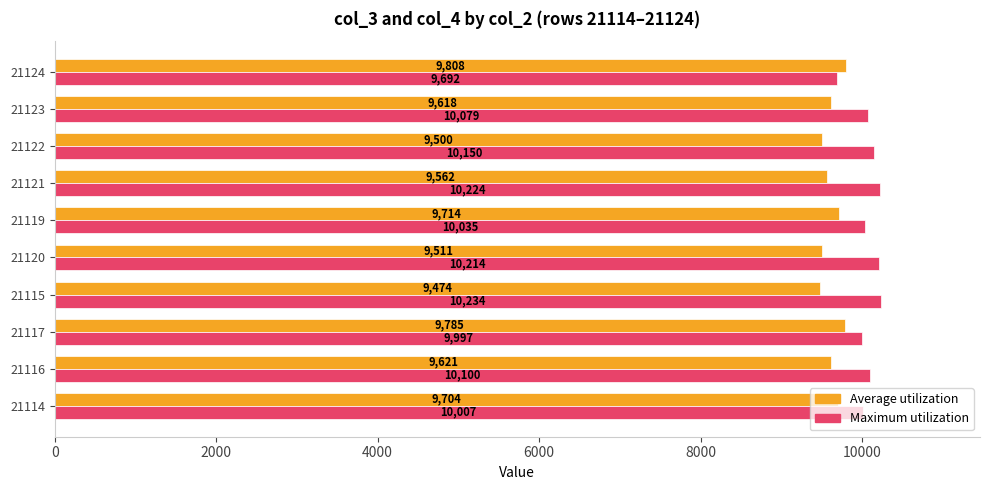

Rank the categories by Average utilization value from lowest to highest.

21115, 21122, 21120, 21121, 21123, 21116, 21114, 21119, 21117, 21124